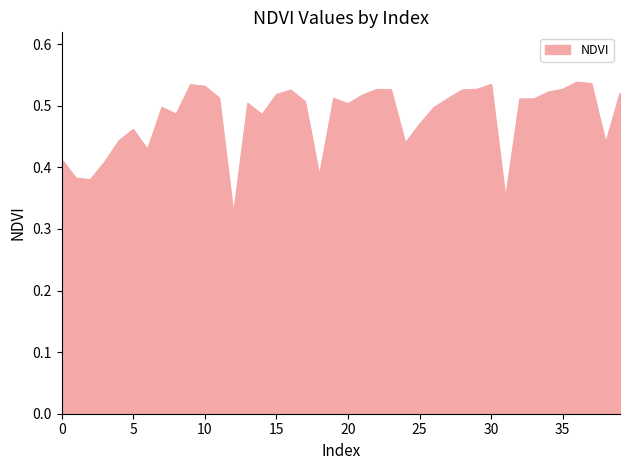

Rank the categories by value from highest to lowest.

36, 37, 30, 9, 10, 35, 29, 22, 23, 28, 16, 34, 39, 15, 21, 11, 19, 27, 33, 32, 17, 13, 20, 7, 26, 8, 14, 25, 5, 4, 38, 24, 6, 0, 3, 18, 1, 2, 31, 12